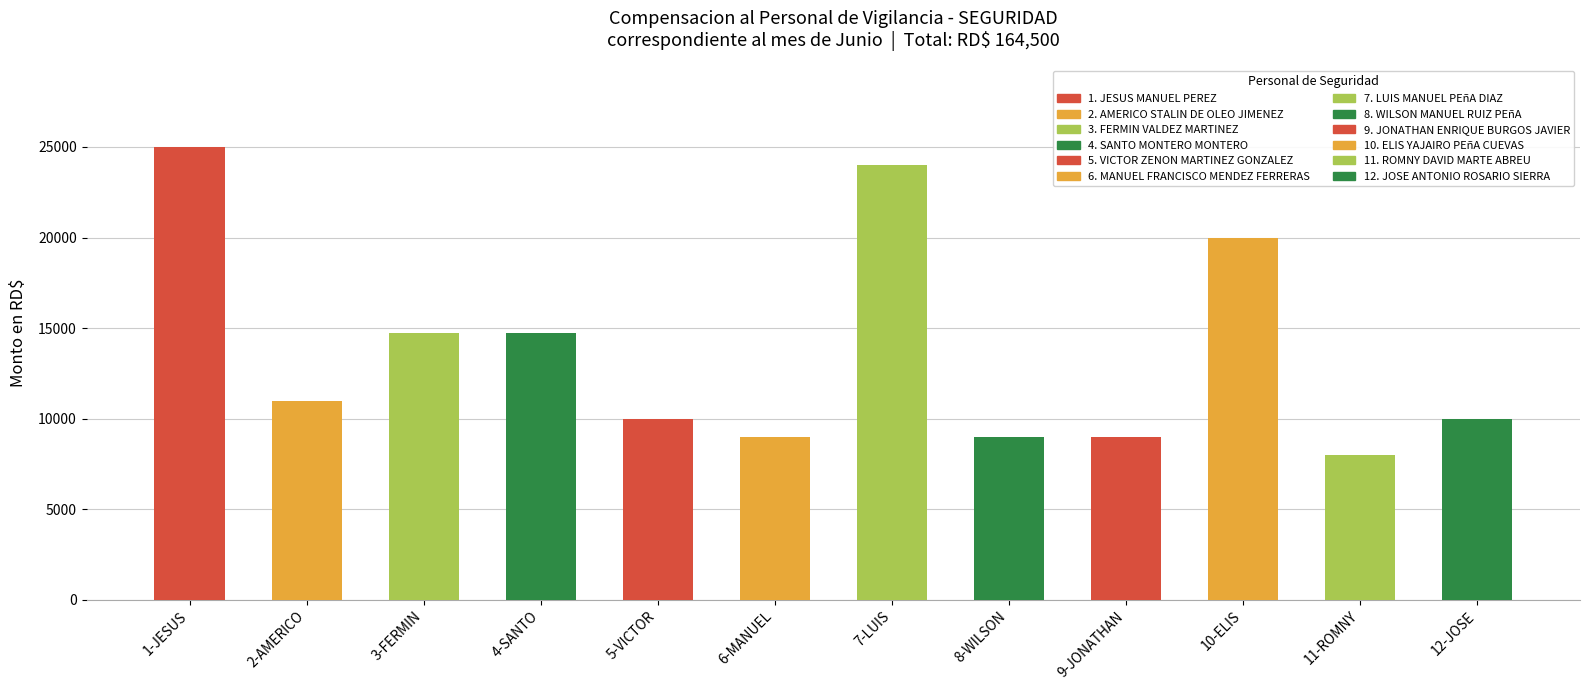

Reading left to right, list all the values displayed in this chart.

25000	11000	14750	14750	10000	9000	24000	9000	9000	20000	8000	10000